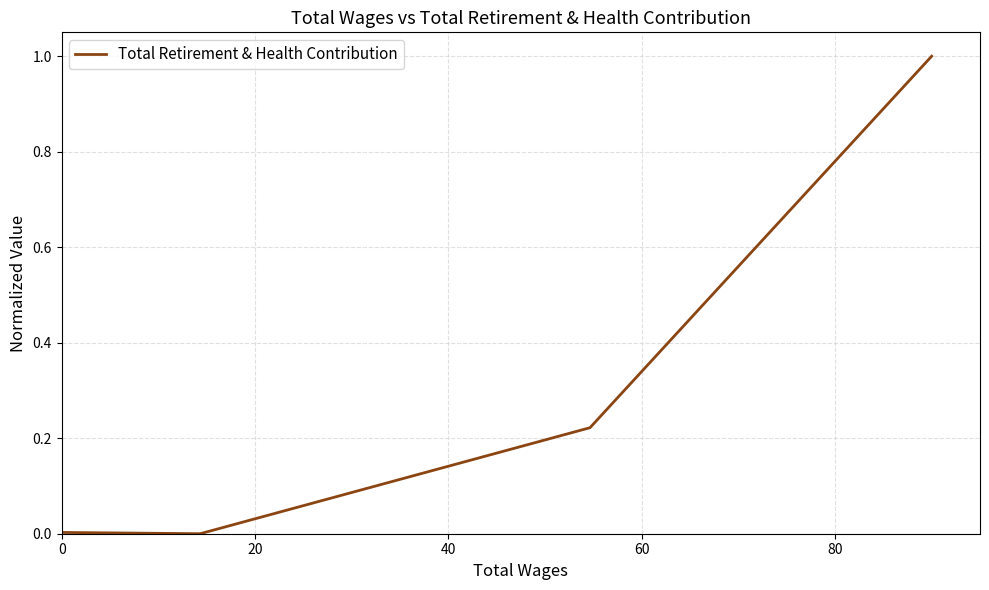

True or false: there are more than 1 points higher than both neighbors.

False